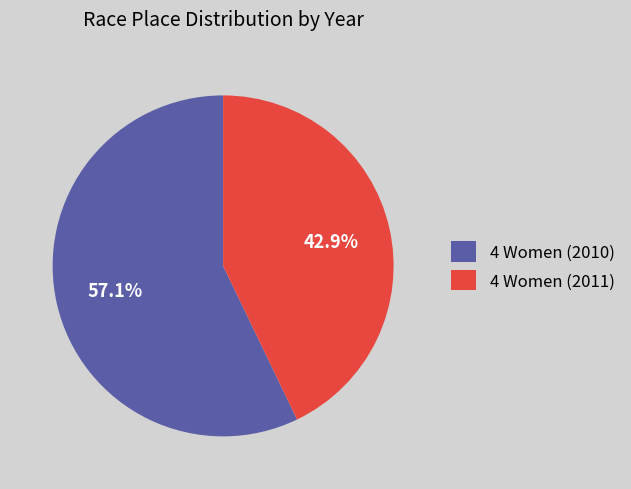

To the nearest percent, what is the combined percentage of 4 Women (2011) and 4 Women (2010)?

100%